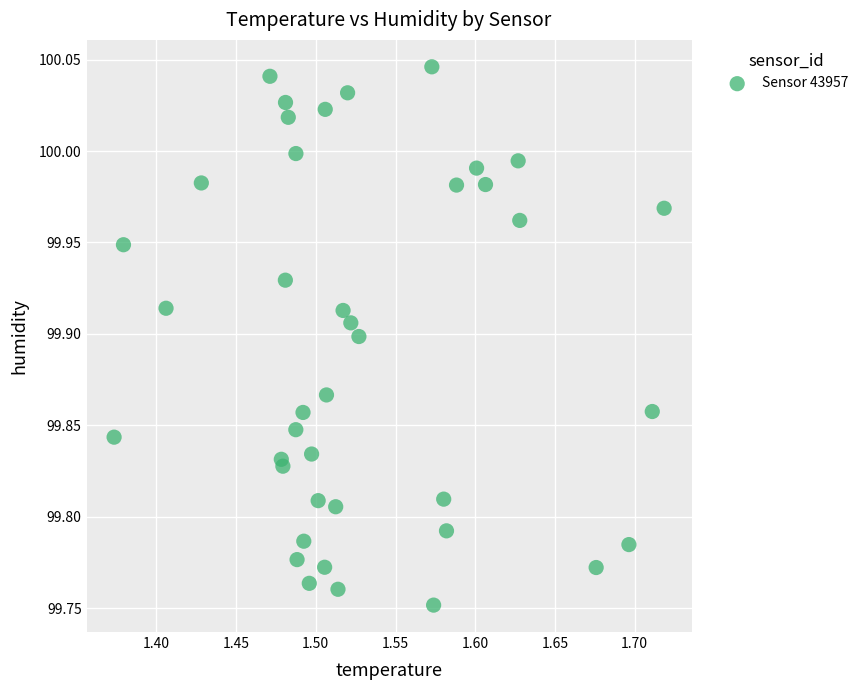

What is the range of Y values (max minus min)?

0.3